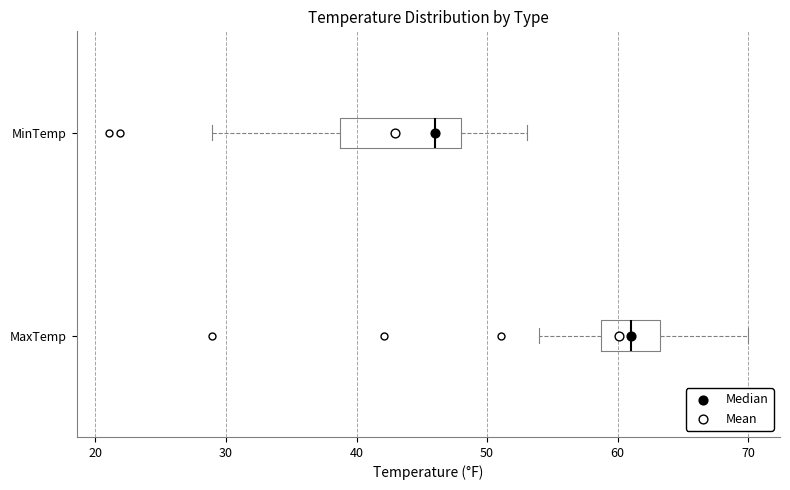

Where is the right edge of the box for MaxTemp on the x-axis? The values are not printed on the chart, so give them approximately, as read against the axis.

63